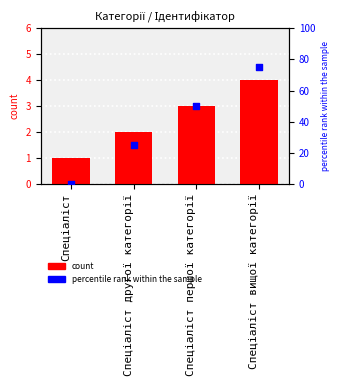

Which series reaches the minimum Y coordinate?

percentile rank within the sample